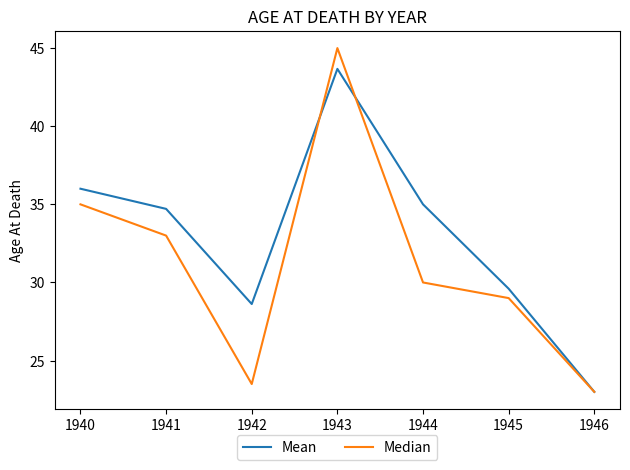

In Median, how many points are lower than both neighbors (excluding endpoints)?

1